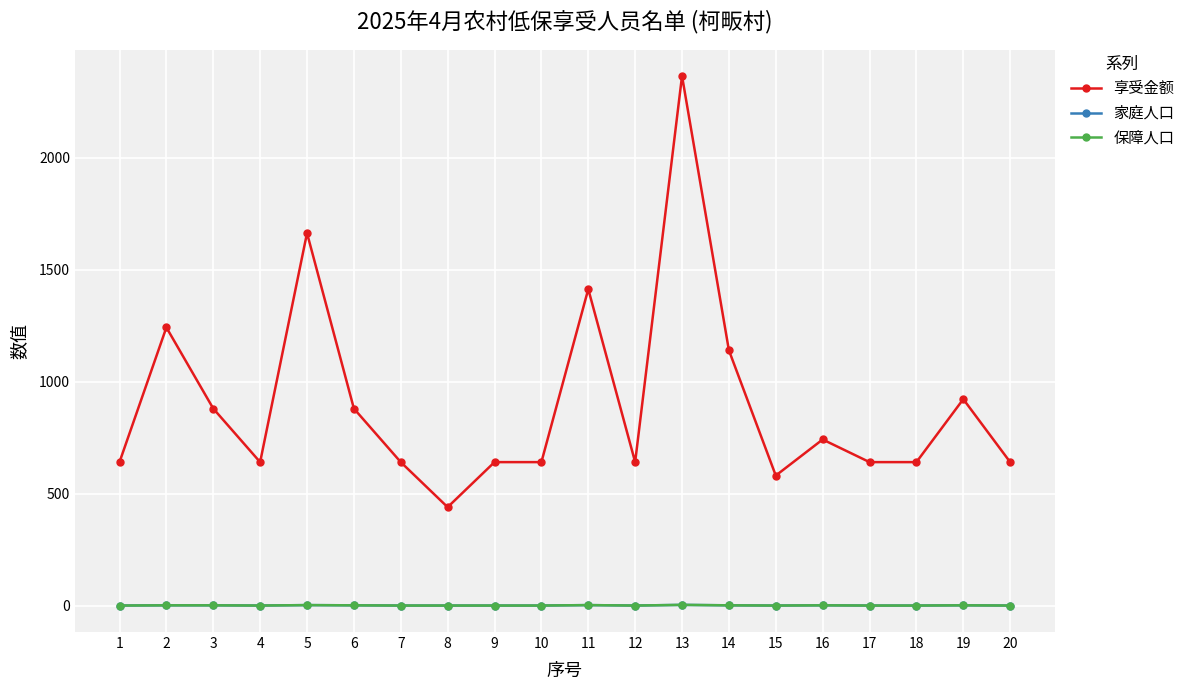

Which label corresponds to the largest value in the chart?

13